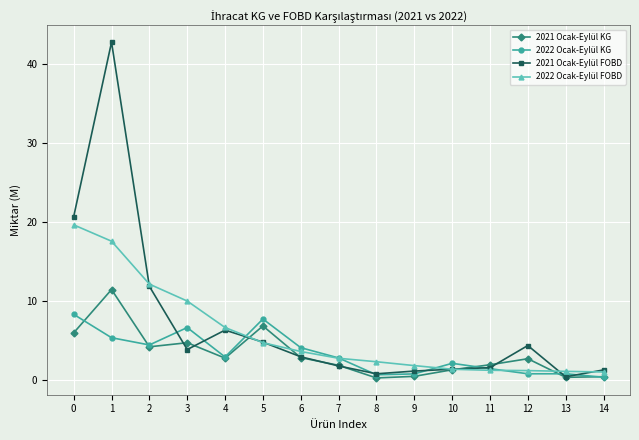

Where is the first local minimum for 2022 Ocak-Eylül KG?

2